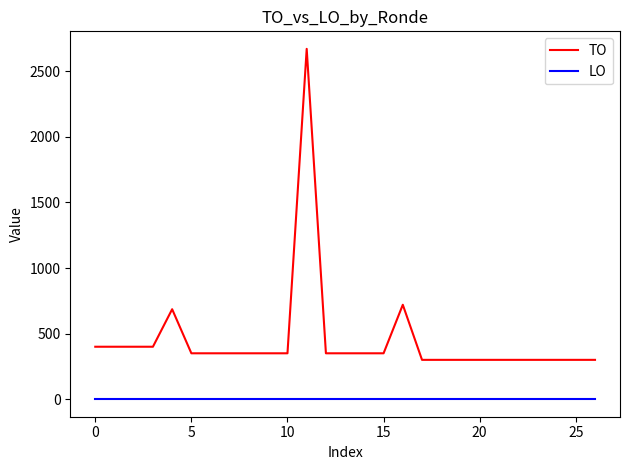

Which series has the largest total across all categories?

TO